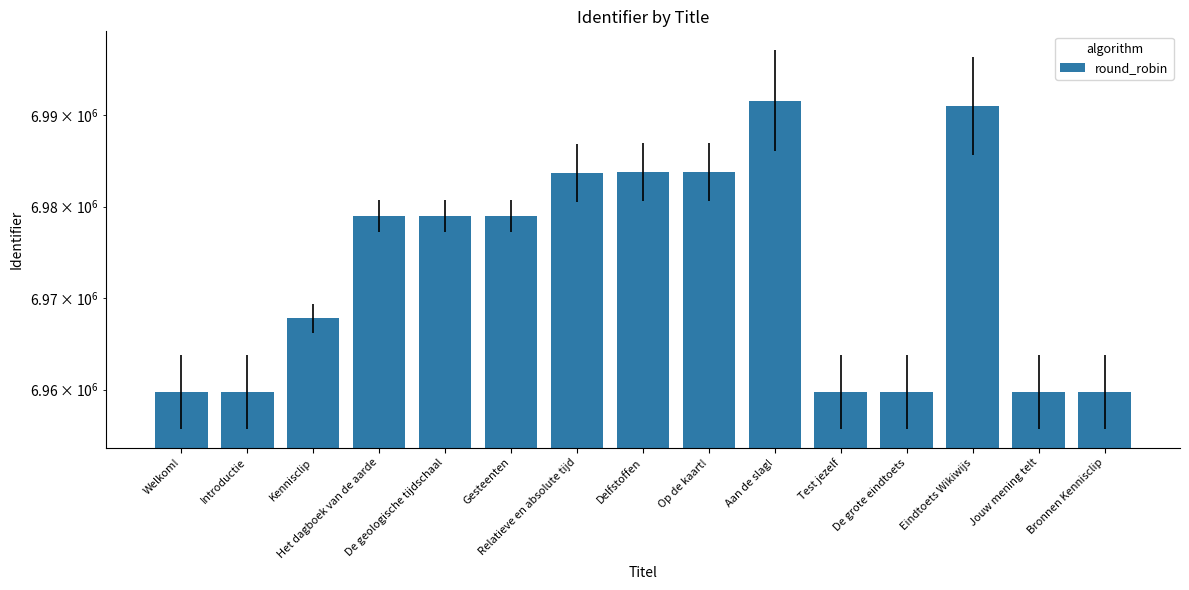

What value does the data have at Kennisclip, to the nearest 100?

6967800